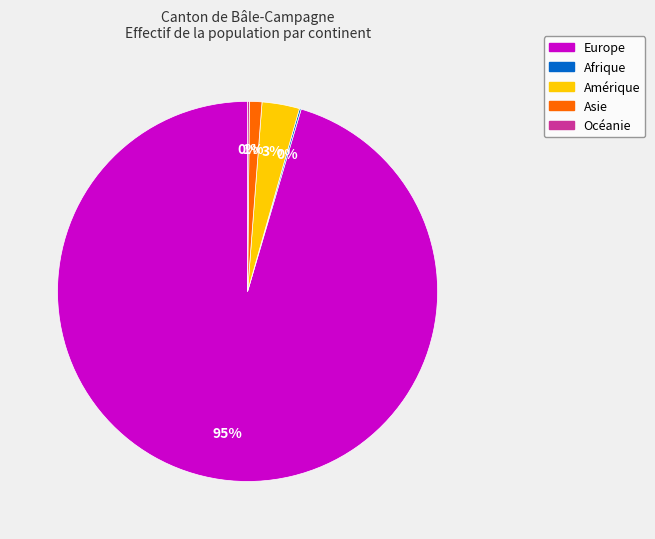

Which category has the biggest portion of the pie?

Europe